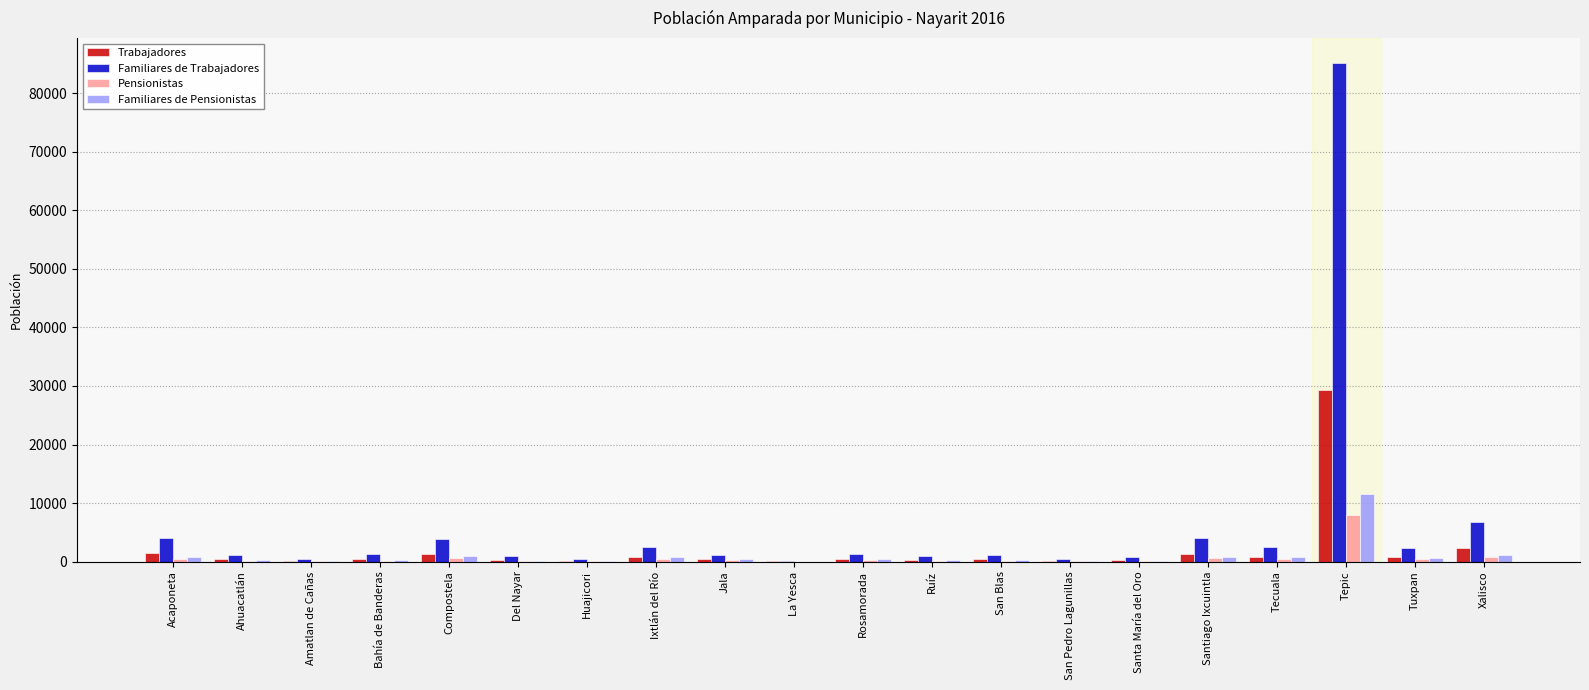

At which label is Familiares de Pensionistas closest to 5787?

Xalisco